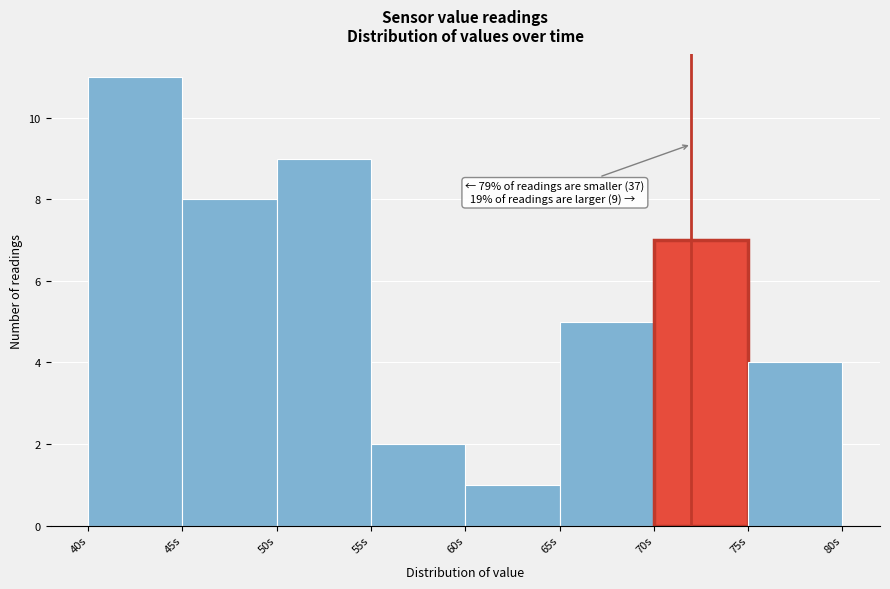

Over which range of the x-axis is the bar tallest?

40 to 45